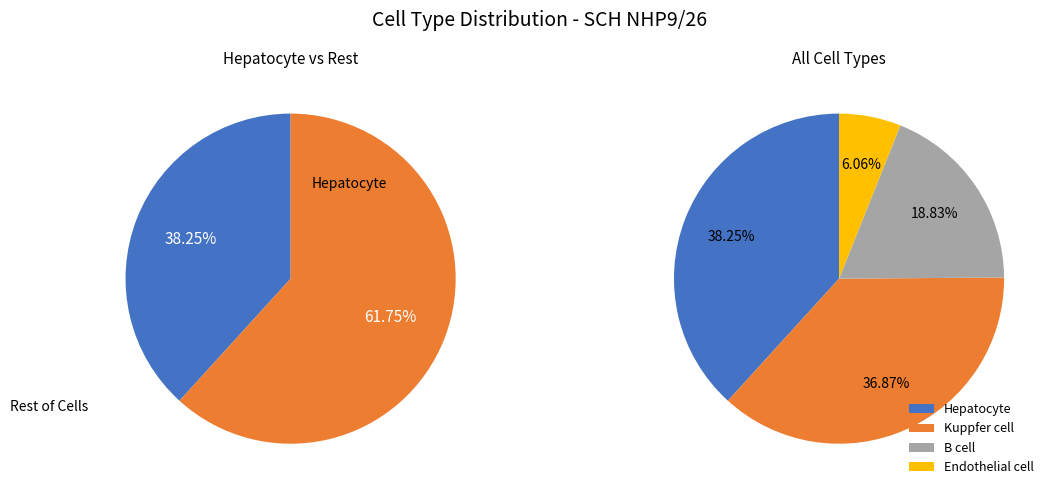

Rank the categories by value from lowest to highest.

Endothelial cell, B cell, Kuppfer cell, Hepatocyte